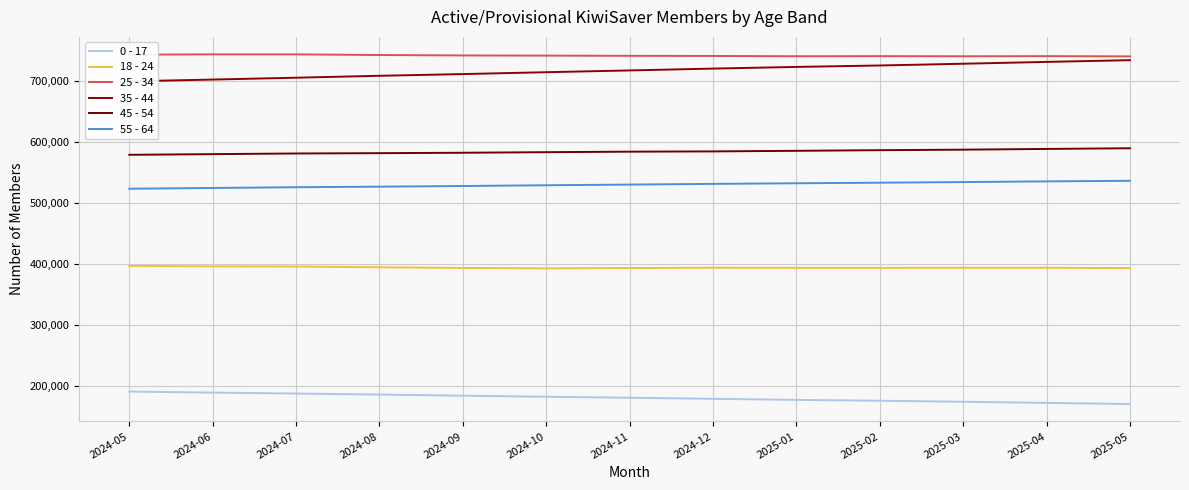

List the series in order of their peak value, lowest first.

0 - 17, 18 - 24, 55 - 64, 45 - 54, 35 - 44, 25 - 34